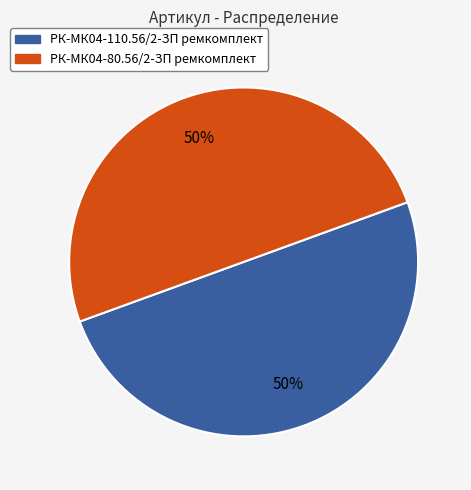

Combined, do РК-МК04-80.56/2-ЗП ремкомплект and РК-МК04-110.56/2-ЗП ремкомплект account for over 50%?

Yes